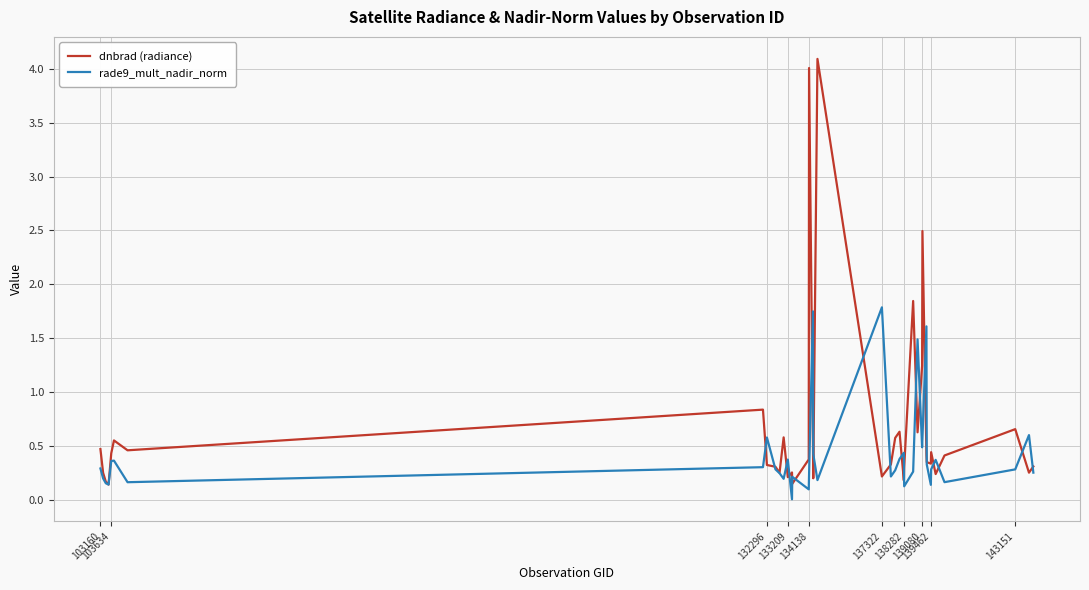

In dnbrad (radiance), how many points are lower than both neighbors (excluding endpoints)?

12